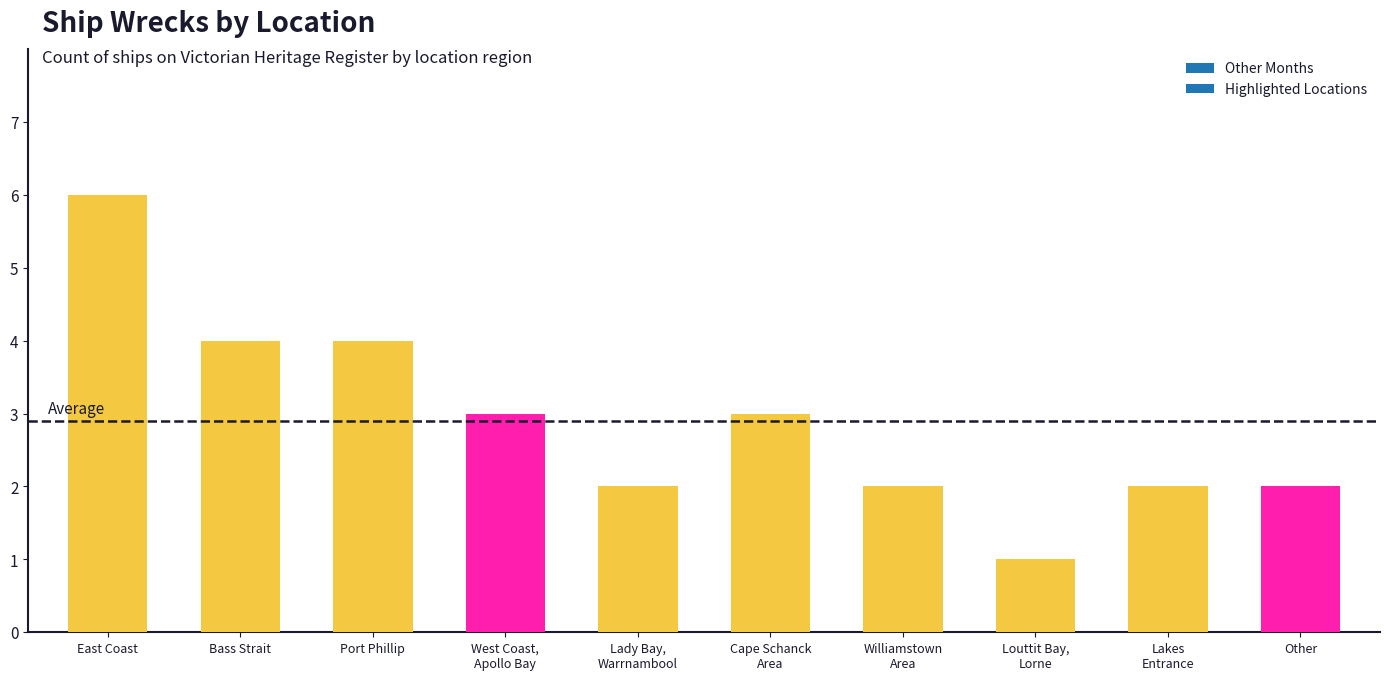

Reading left to right, transcribe all the data shown in this chart.

6	4	4	3	2	3	2	1	2	2